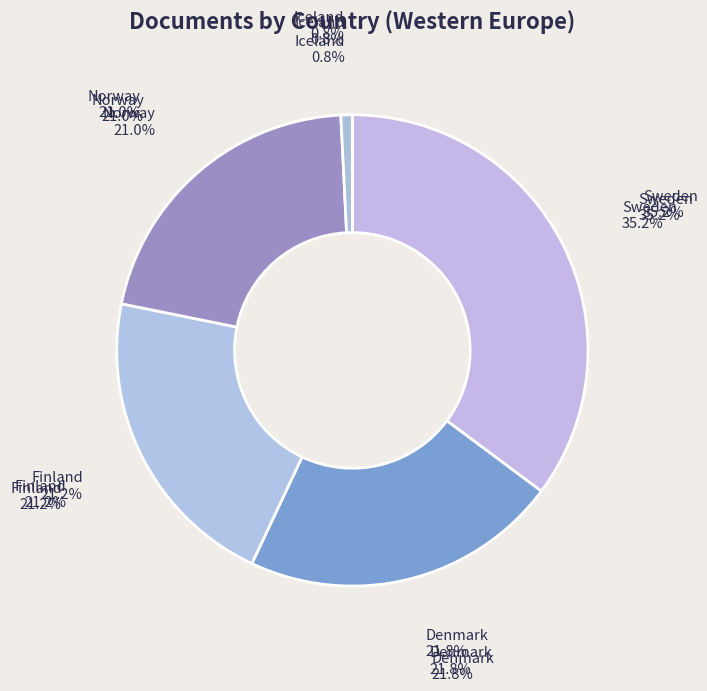

What percentage is the Iceland slice, to the nearest percent?

1%